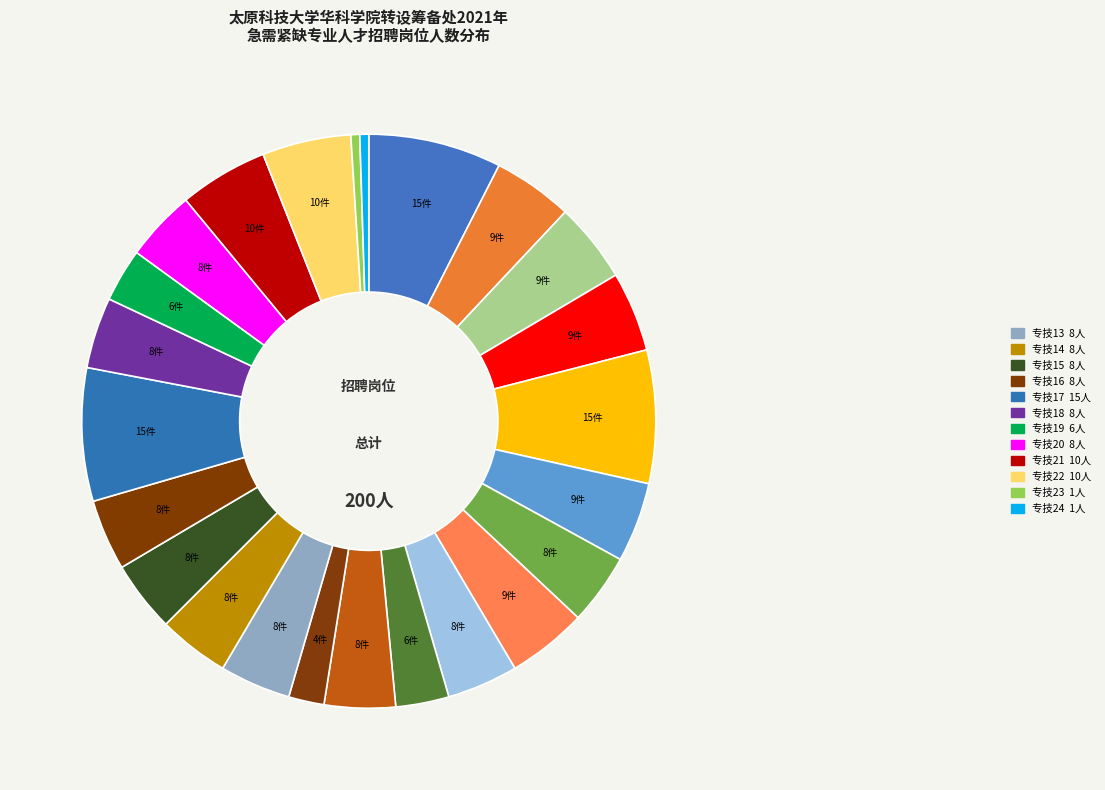

How many segments does this pie chart have?

24